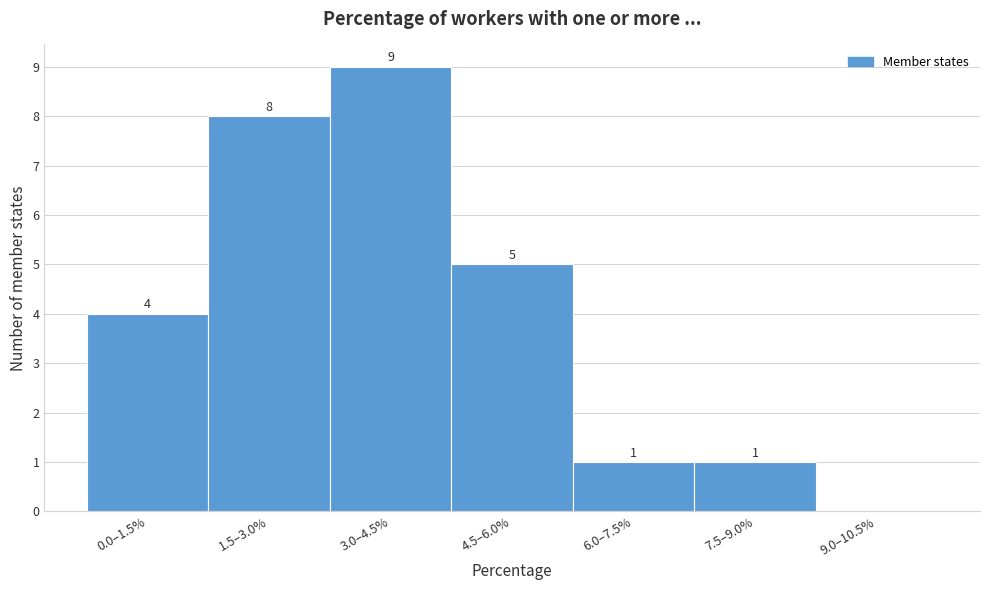

Reading right to left, transcribe all the data shown in this chart.

9.0–10.5%=0	7.5–9.0%=1	6.0–7.5%=1	4.5–6.0%=5	3.0–4.5%=9	1.5–3.0%=8	0.0–1.5%=4